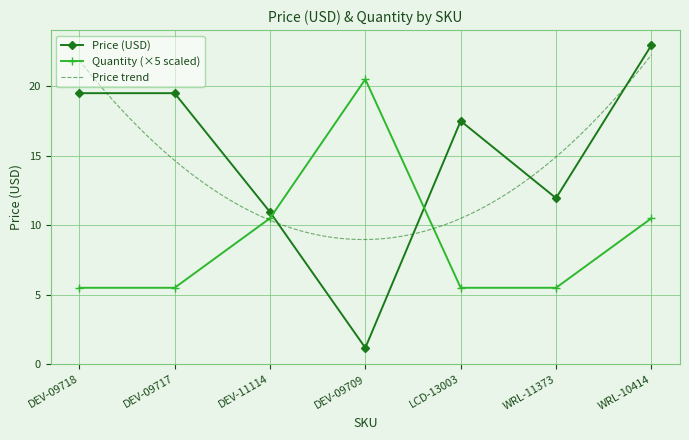

How many distinct data groups are displayed?

2